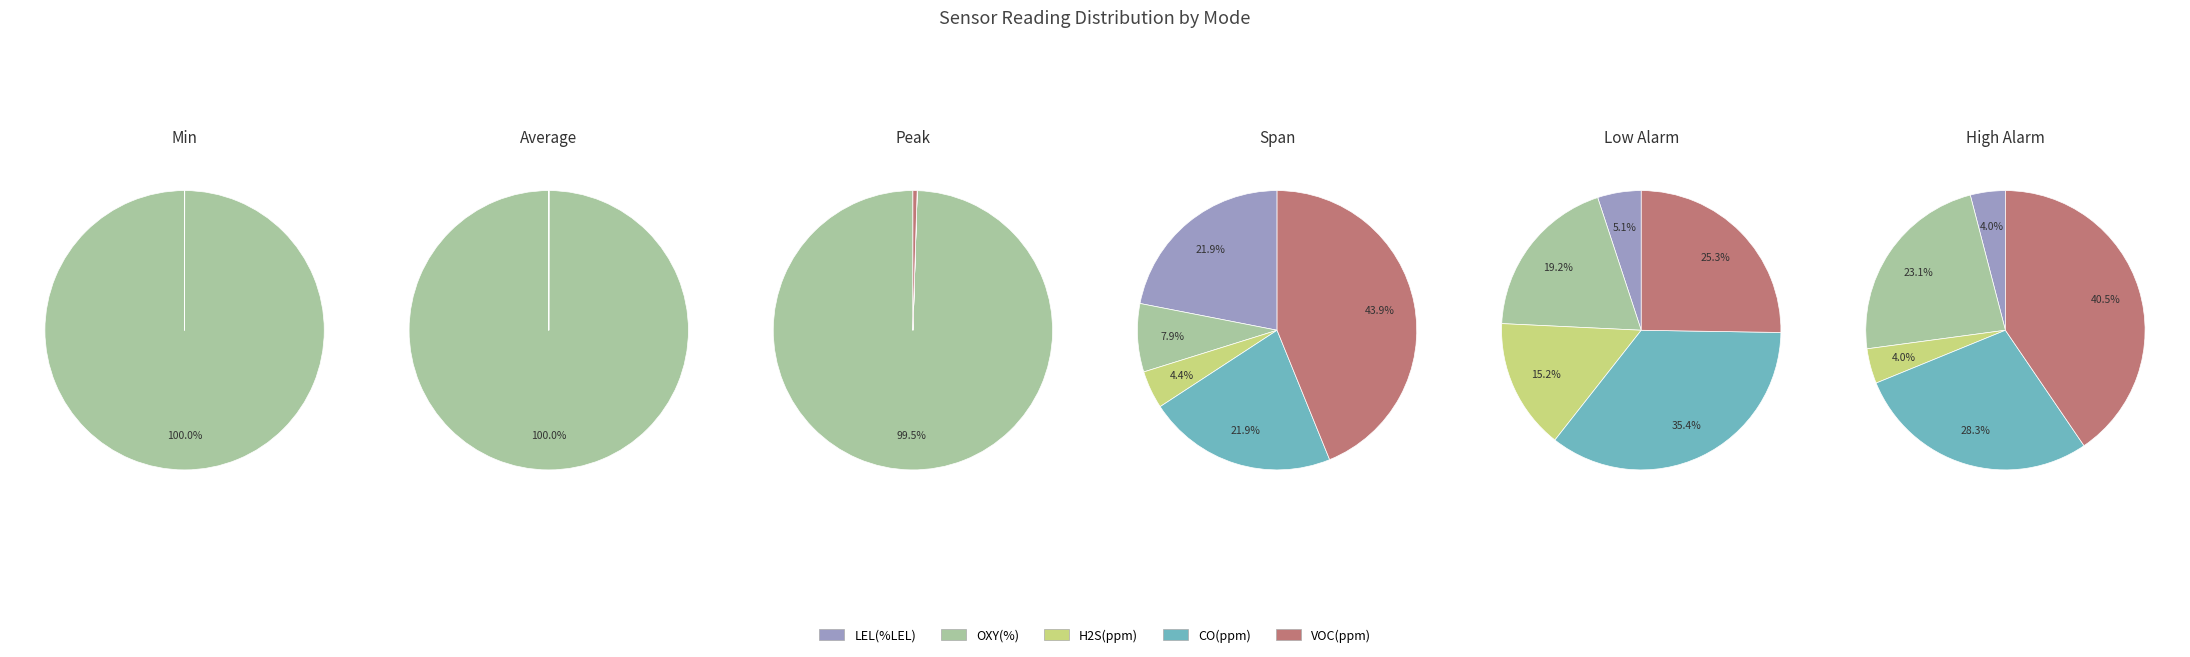

Is LEL(%LEL) the majority of the pie?

No